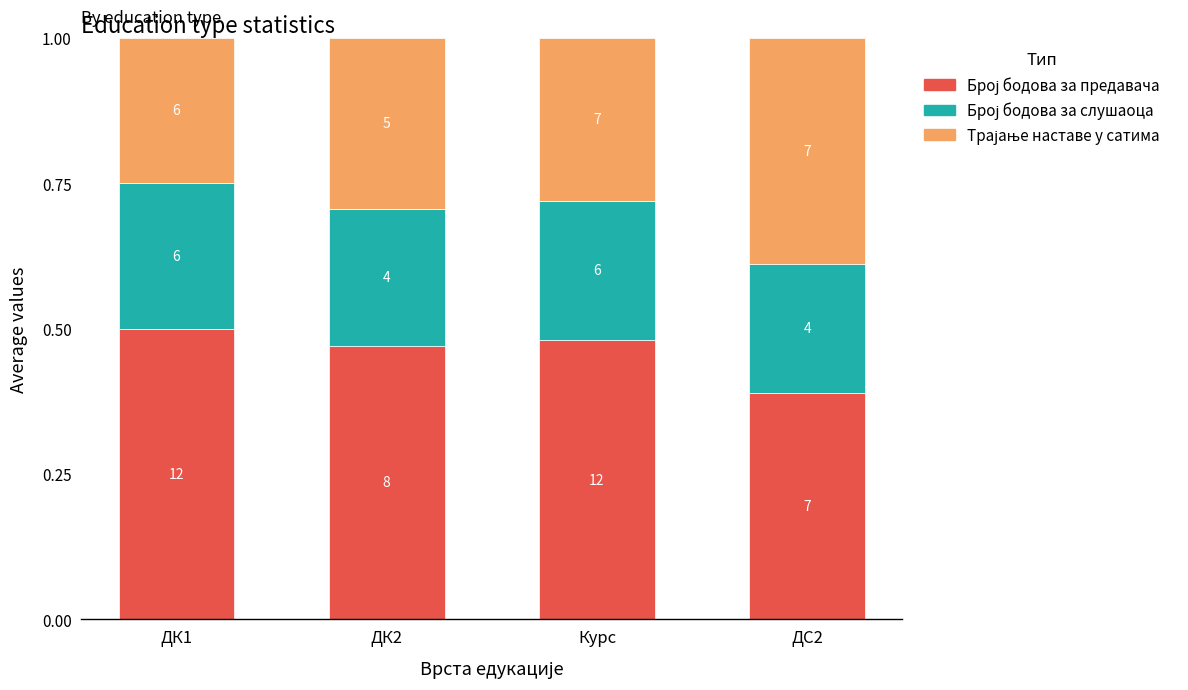

How many bars are there in total?

4